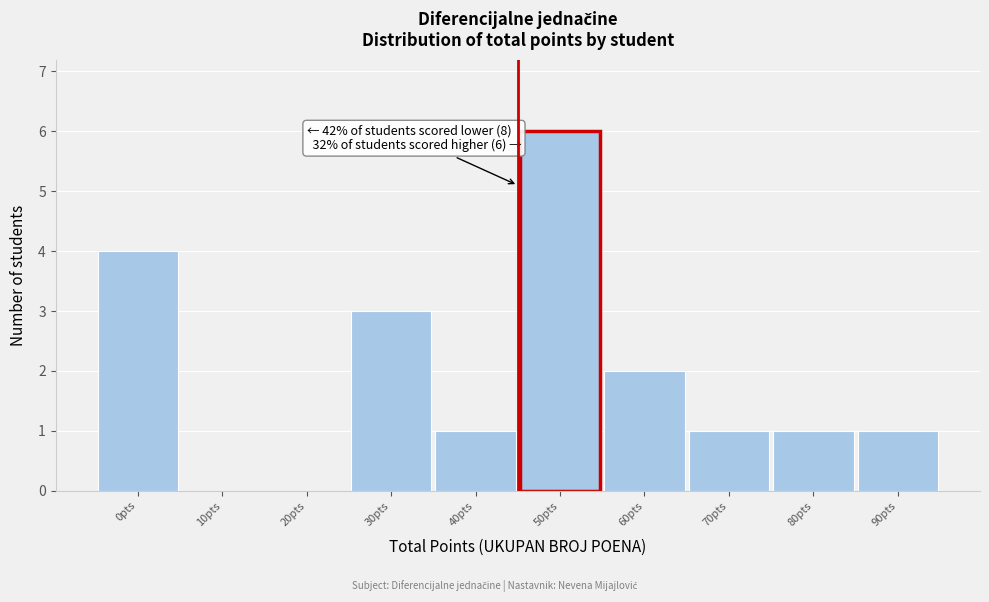

Reading right to left, what are all the values shown in this chart?

90pts=1	80pts=1	70pts=1	60pts=2	50pts=6	40pts=1	30pts=3	20pts=0	10pts=0	0pts=4